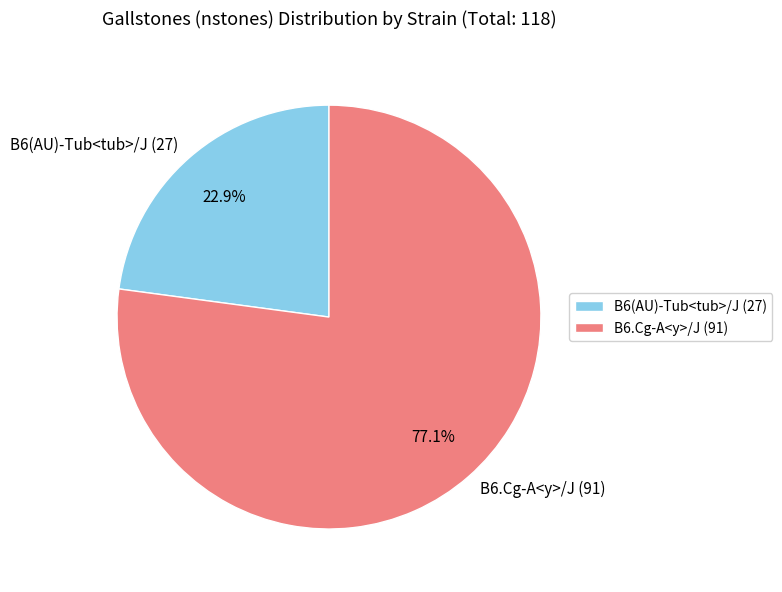

Does any single category account for the majority?

Yes